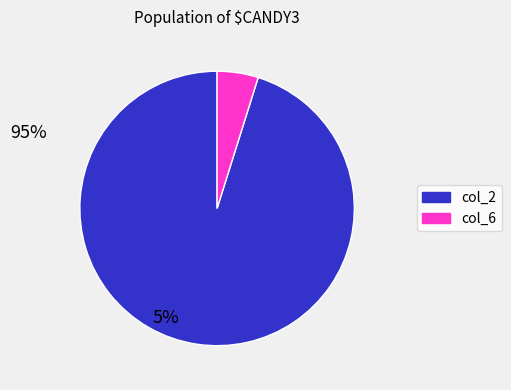

How many segments does this pie chart have?

2